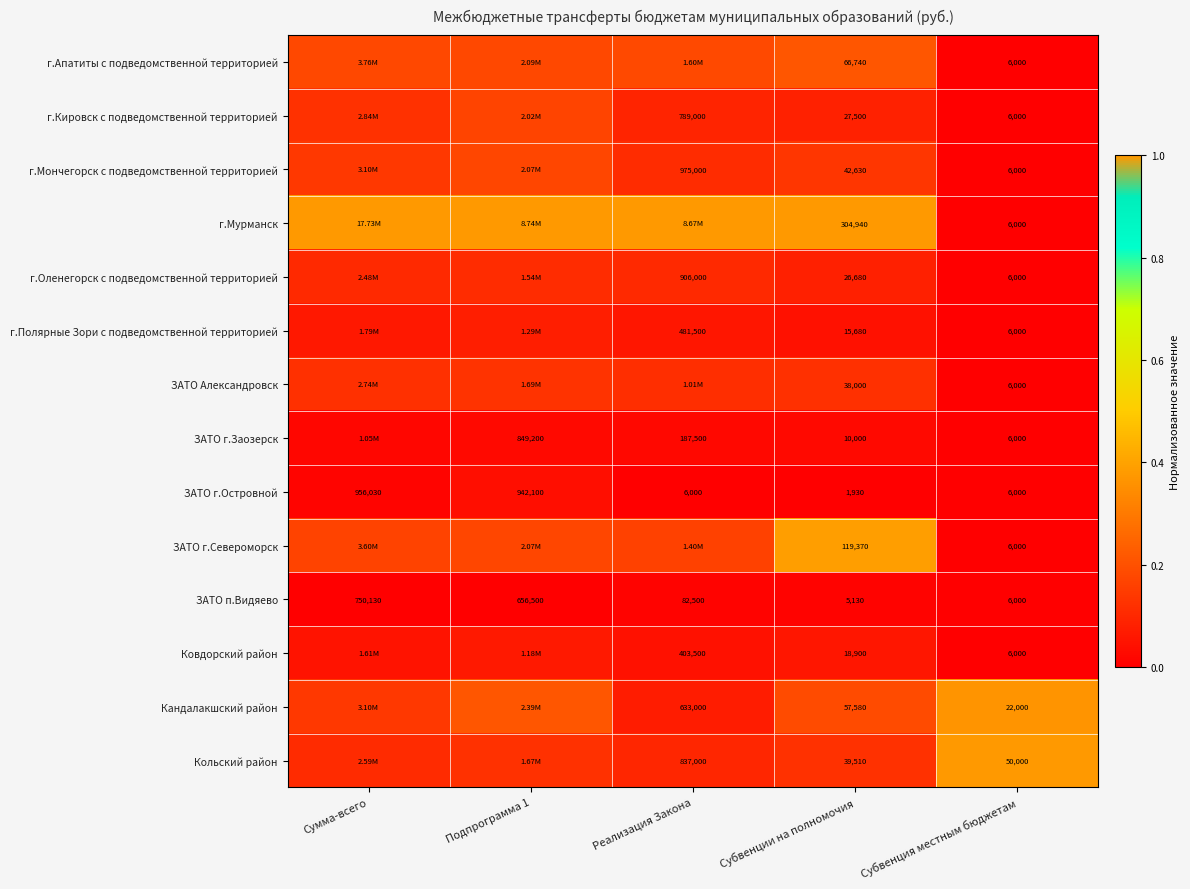

At which label does ЗАТО п.Видяево reach its minimum?

Субвенции на полномочия